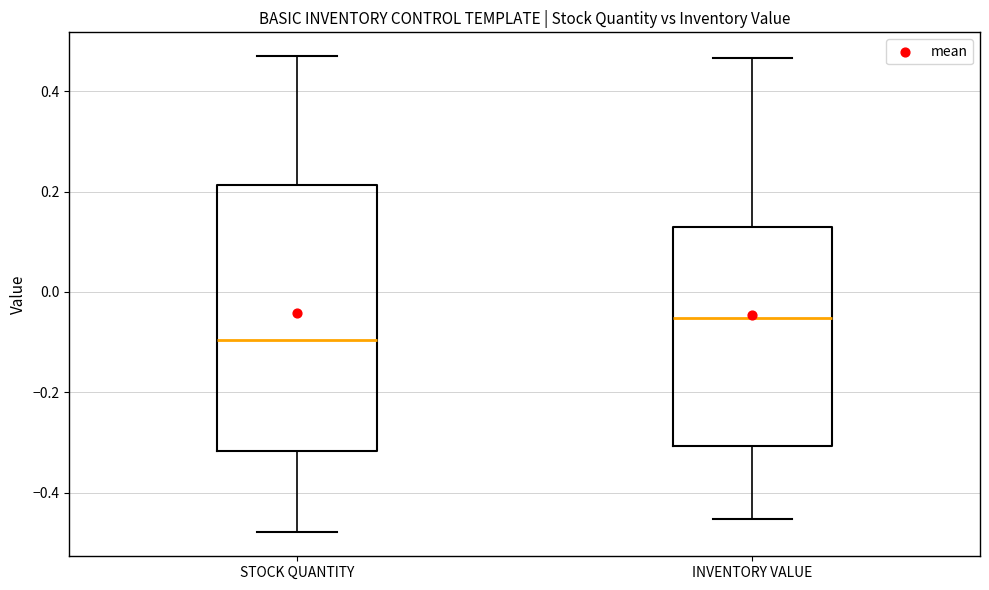

Which box has the highest median line?

INVENTORY VALUE